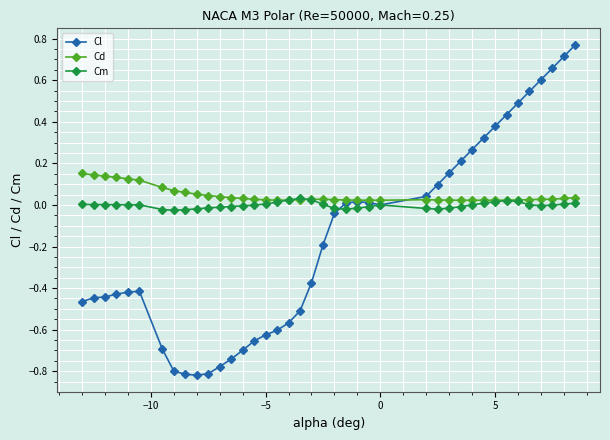

What are all the series names shown in the legend?

Cl, Cd, Cm